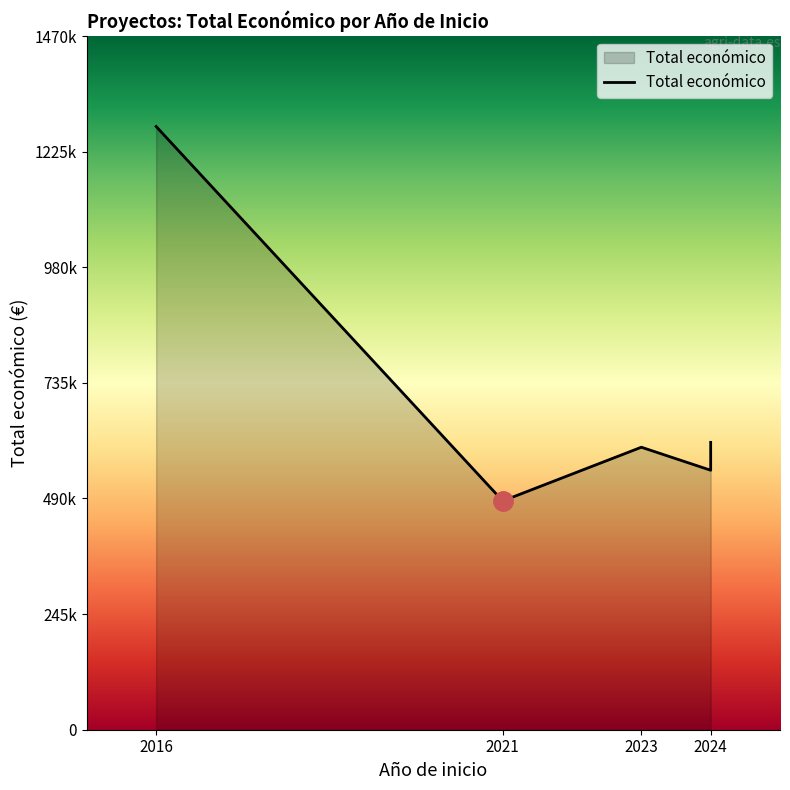

What is the sum of all values?

3522134